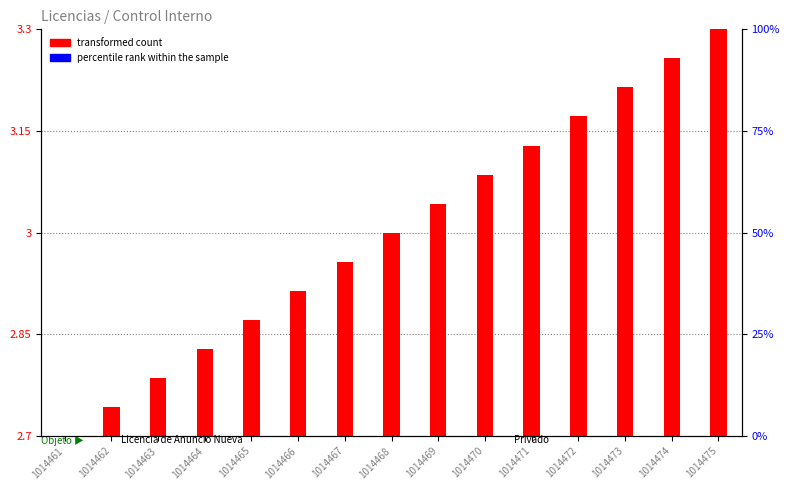

At which label is percentile rank within the sample closest to 0?

1014461